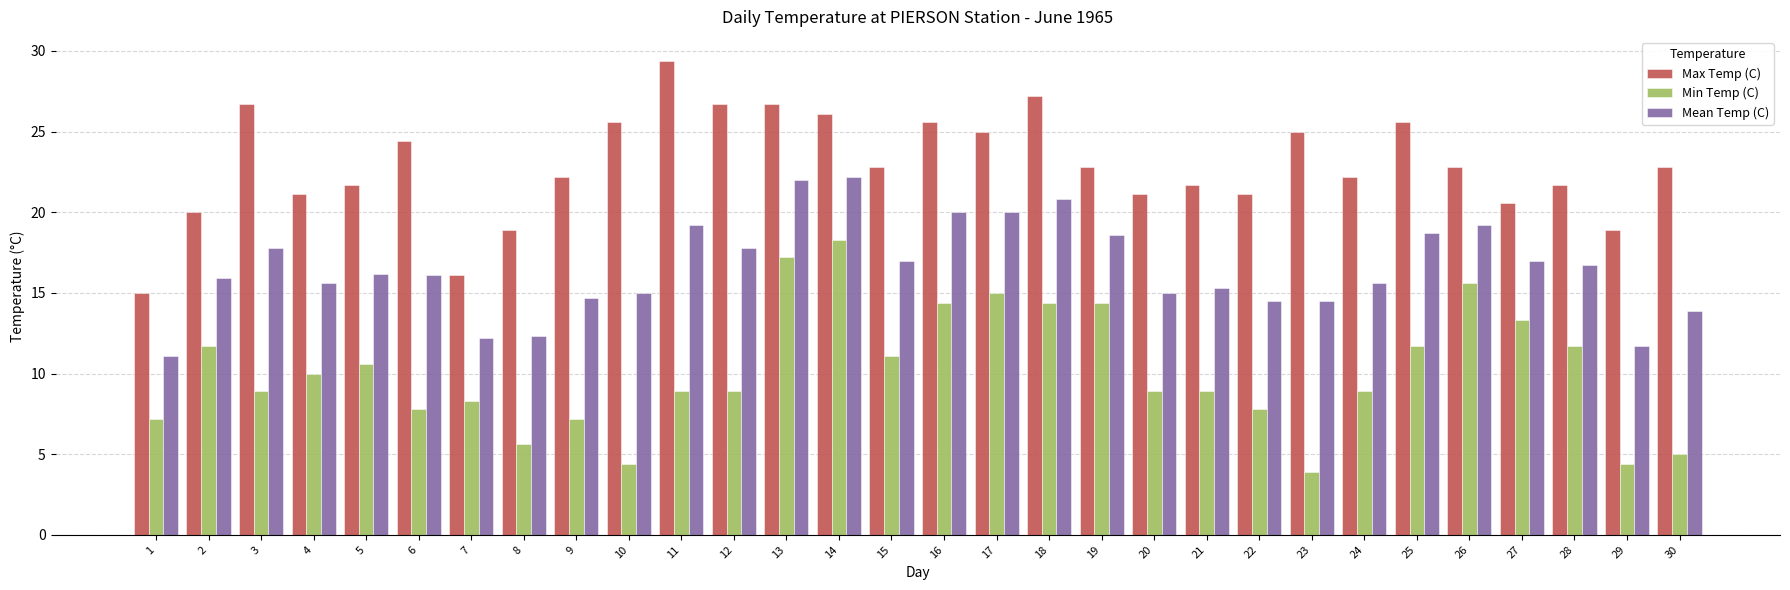

Which label corresponds to the smallest value in the chart?

23